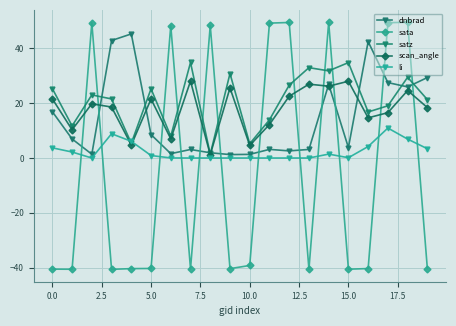

What are all the series names shown in the legend?

dnbrad, sata, satz, scan_angle, li